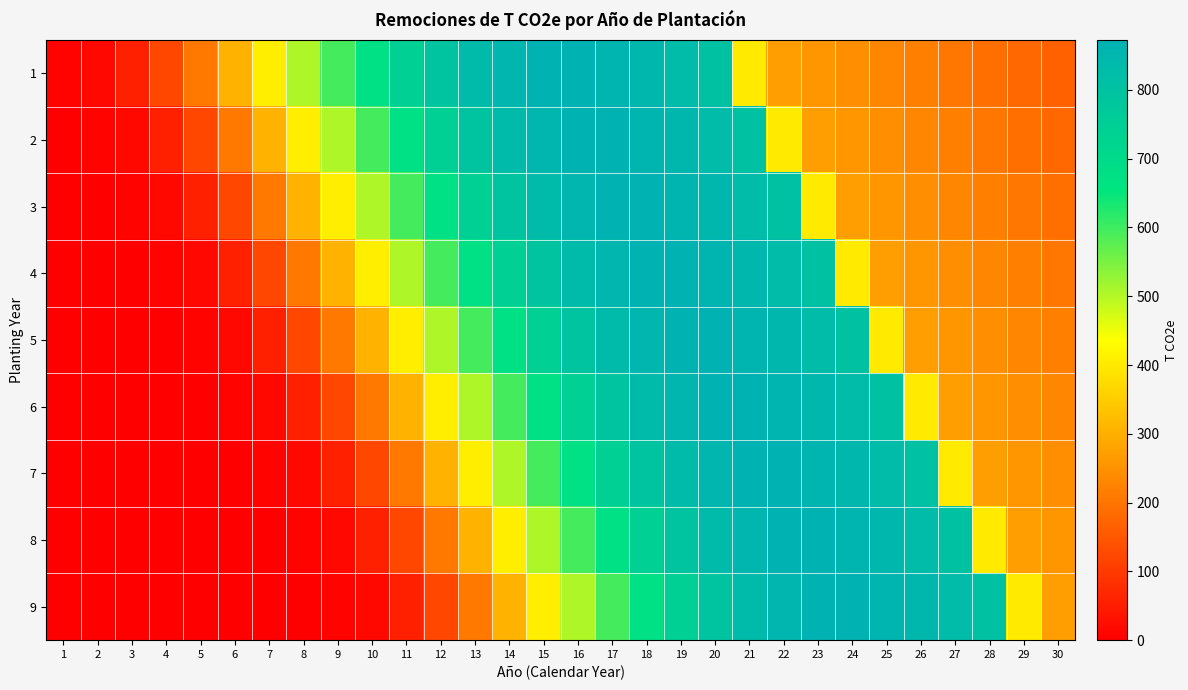

Which series has the largest total across all categories?

1